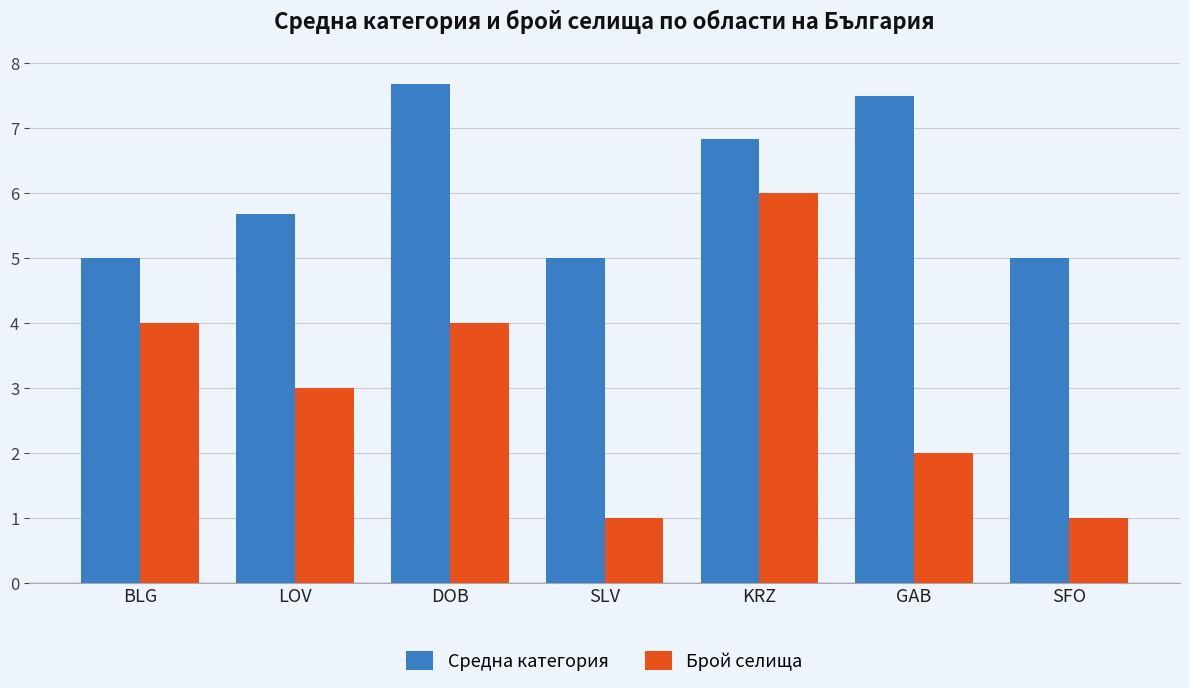

The Средна категория series shows 5.2 at DOB. True or false?

False